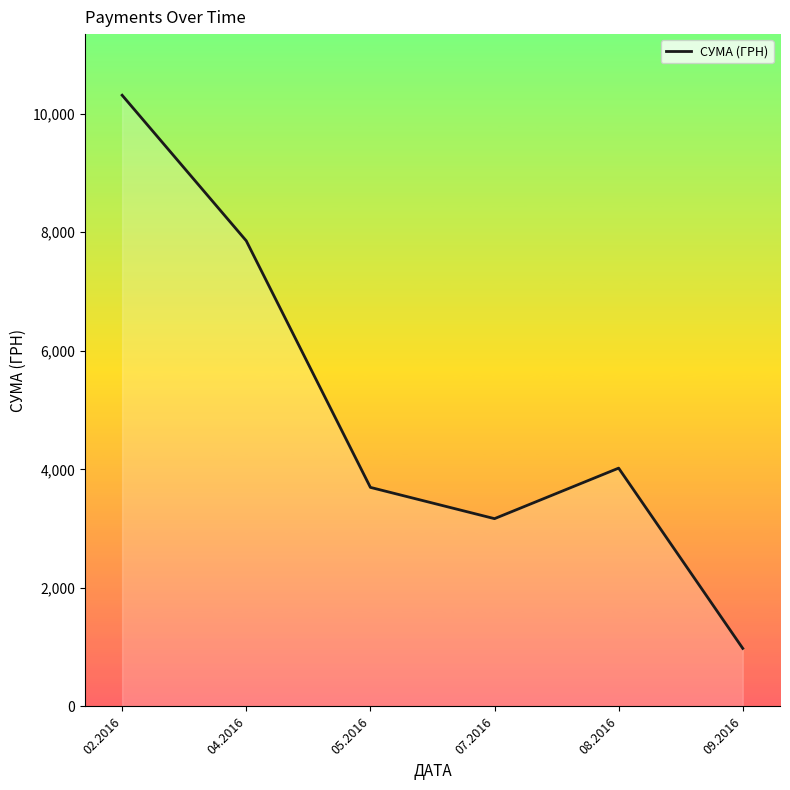

What is the difference between the second highest and minimum values?

6875.8